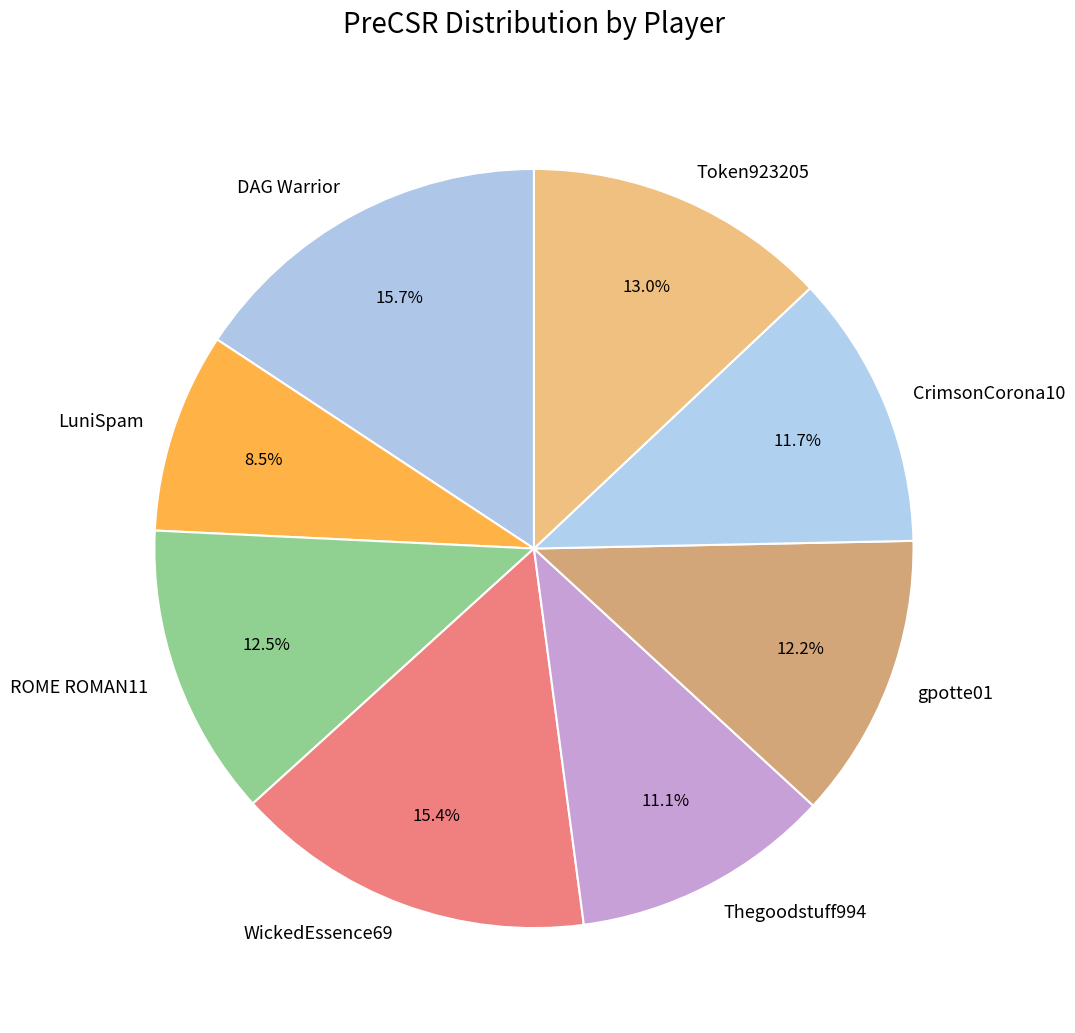

The Thegoodstuff994 slice represents 11% of the pie. True or false?

True